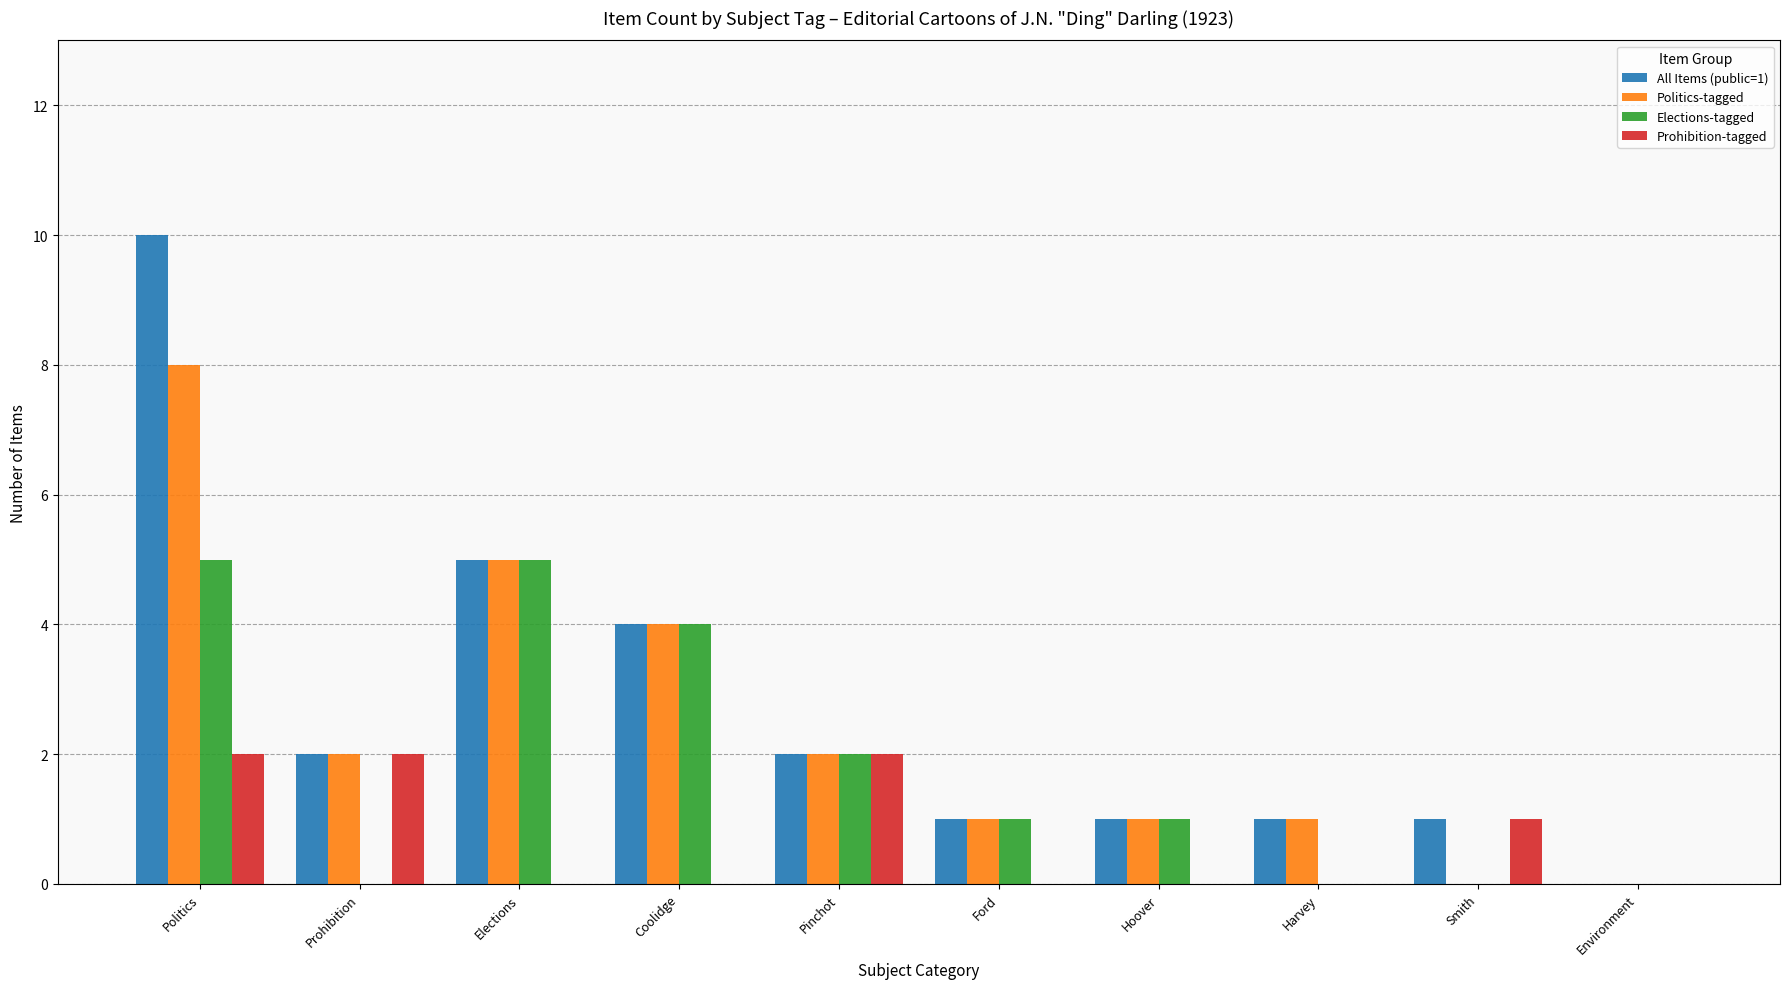

Between Coolidge and Harvey, which series saw the biggest shift?

Elections-tagged